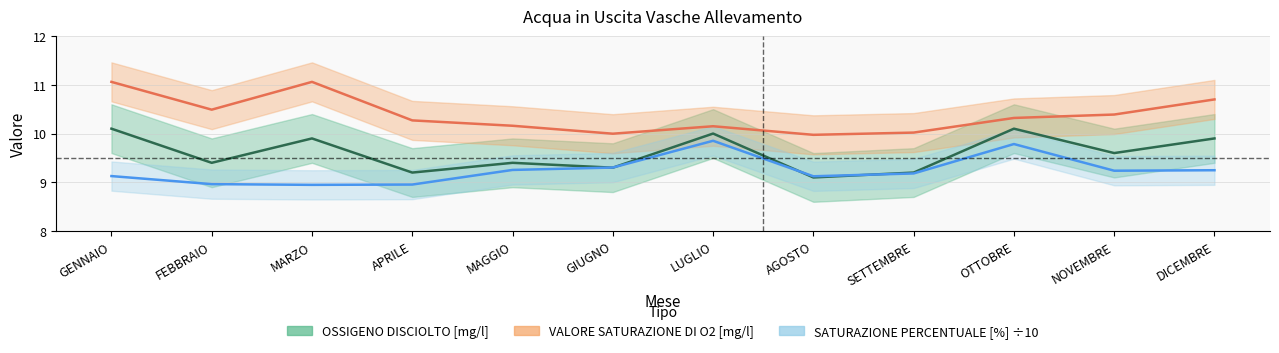

How many lines are shown in the chart?

3